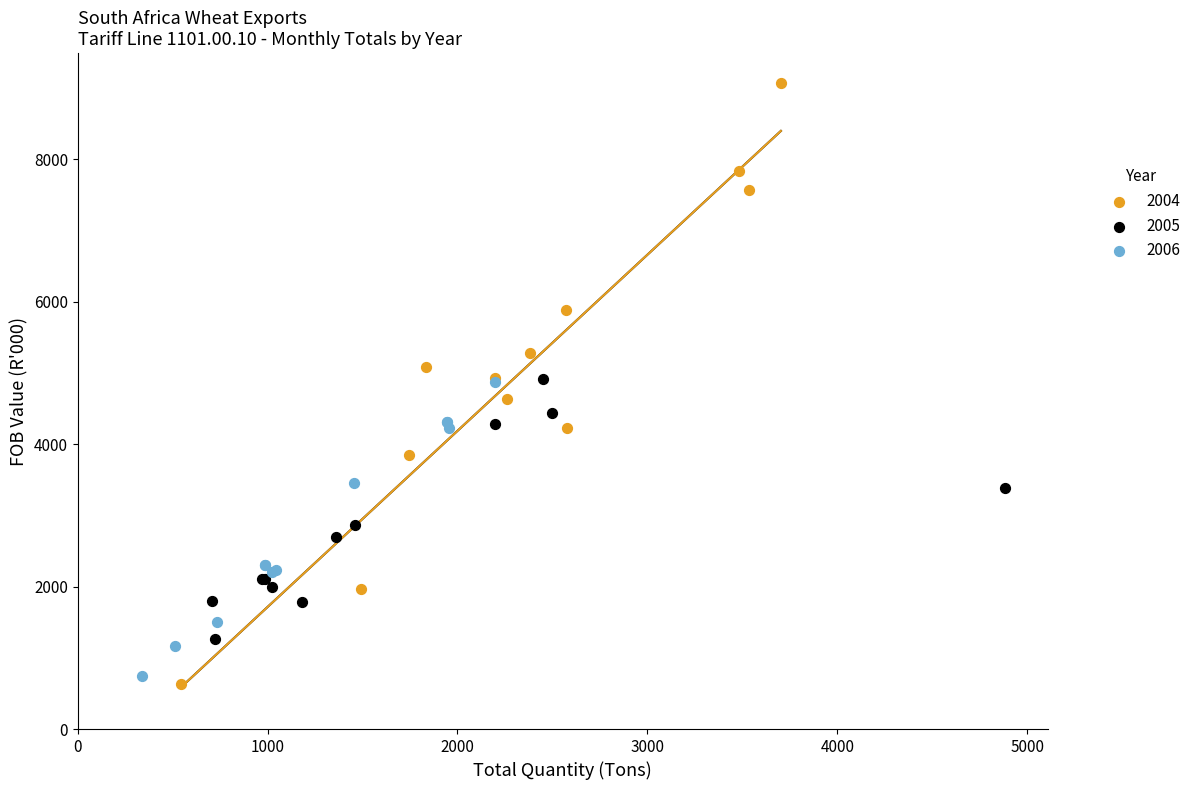

Which series reaches the maximum Y coordinate?

2004